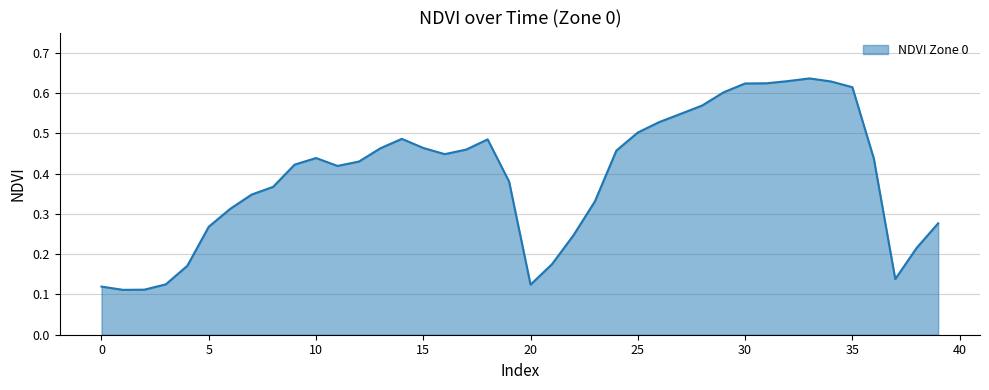

List the labels in order of value, smallest first.

1, 2, 0, 20, 3, 37, 4, 21, 38, 22, 5, 39, 6, 23, 7, 8, 19, 11, 9, 12, 36, 10, 16, 24, 17, 13, 15, 18, 14, 25, 26, 27, 28, 29, 35, 30, 31, 34, 32, 33